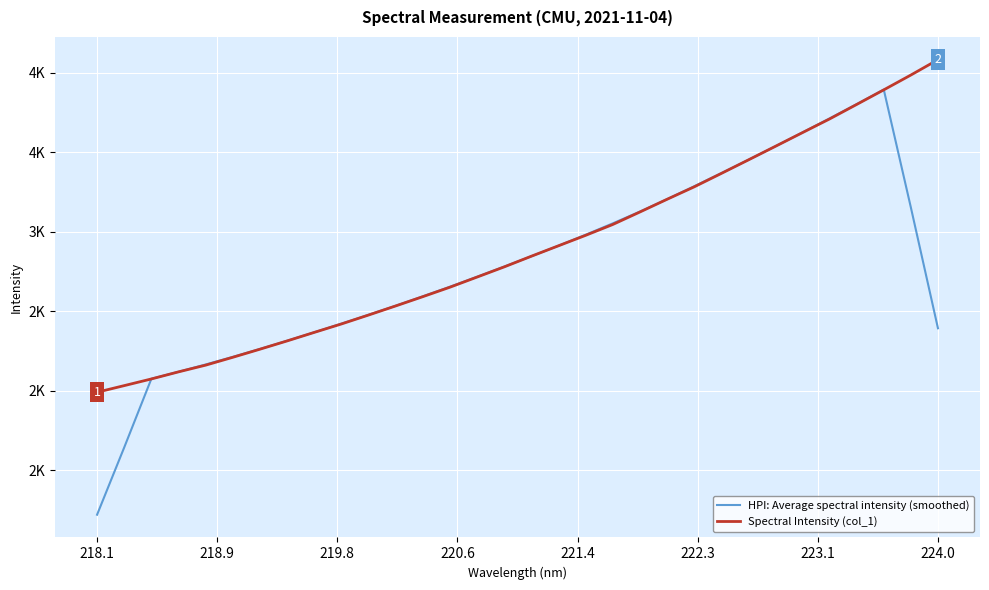

Reading left to right, list all the values displayed in this chart.

HPI: Average spectral intensity (smoothed): 1218.8	1642.4	2074.5	2118.4	2164.3	2212.2	2261.9	2313.7	2366.9	2421.3	2477.0	2533.9	2593.0	2653.6	2716.2	2780.2	2845.5	2911.6	2980.6	3052.2	3126.3	3204.2	3285.4	3368.1	3452.1	3537.6	3624.6	3712.8	3802.6	3894.4	3152.5	2392.3
Spectral Intensity (col_1): 1989.7	2031.3	2073.3	2117.9	2160.2	2209.6	2260.6	2312.6	2366.3	2419.3	2475.5	2532.8	2591.2	2650.8	2714.5	2778.6	2845.7	2911.4	2977.0	3045.2	3123.8	3203.7	3281.9	3366.2	3451.5	3537.3	3623.6	3709.7	3800.9	3892.7	3986.1	4082.6